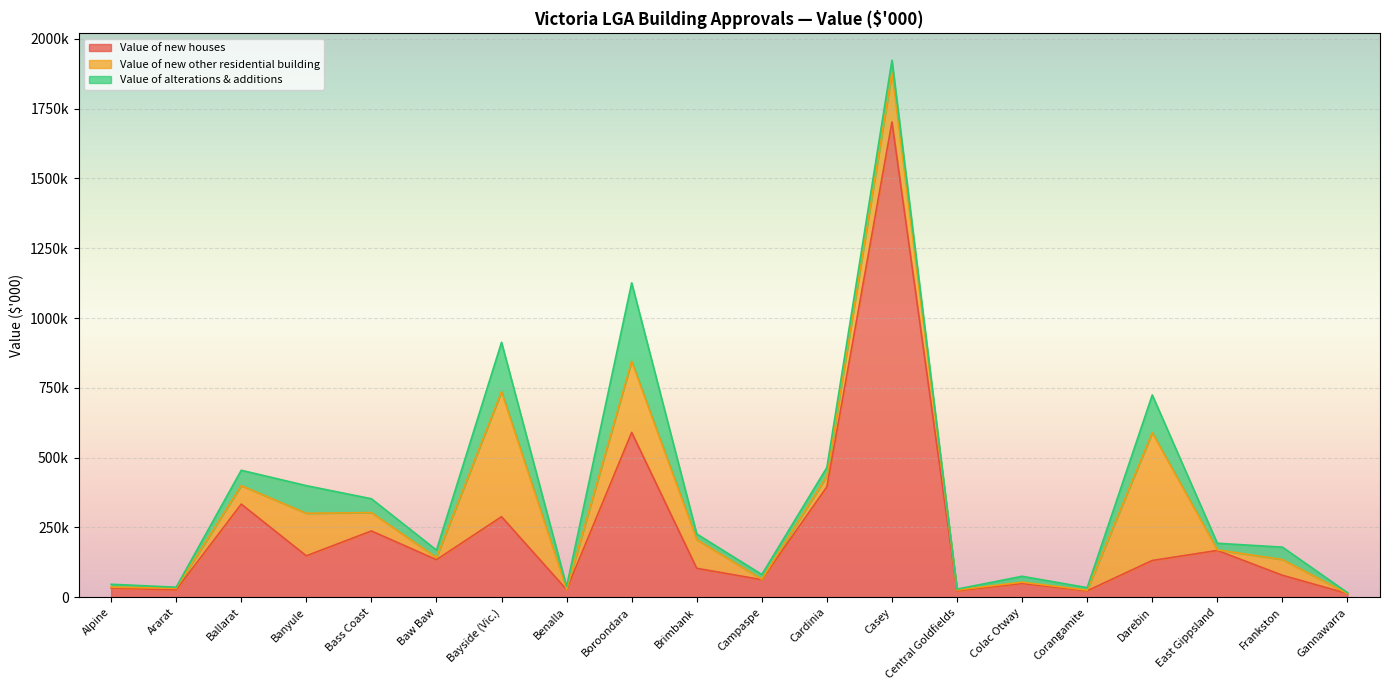

What is the maximum value for Value of alterations & additions?

280648.3